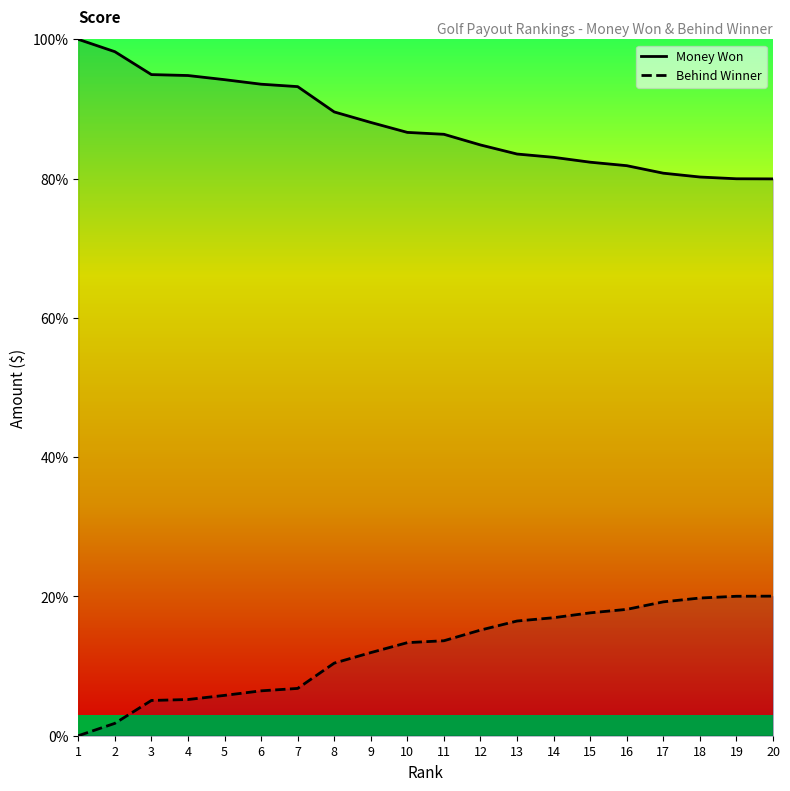

True or false: Behind Winner and Money Won intersect in this chart.

False